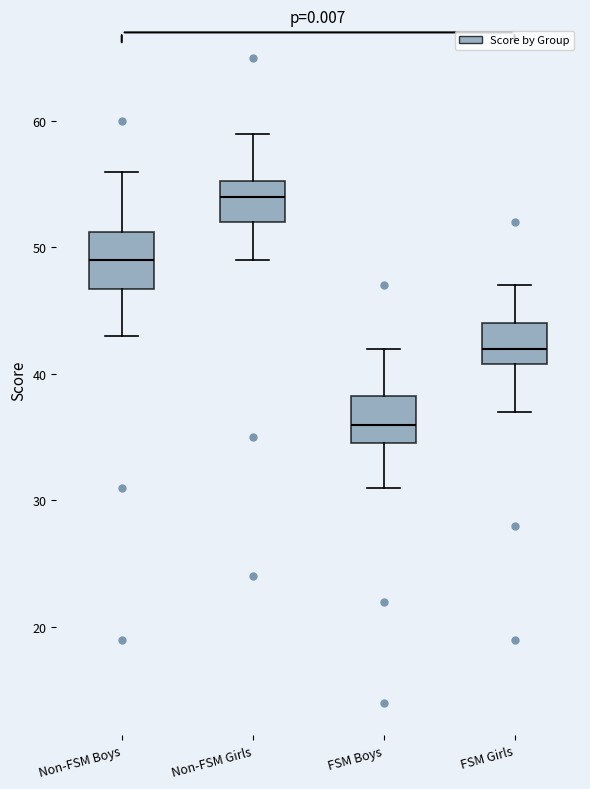

Reading left to right, read every box against the y-axis: the position of its median line, the range the box covers, and the ends of its whiskers. The values are not printed on the chart, so give them approximately, as read against the axis.

Non-FSM Boys: median 49, box 47 to 51, whiskers 43 to 56
Non-FSM Girls: median 54, box 52 to 55, whiskers 49 to 59
FSM Boys: median 36, box 35 to 38, whiskers 31 to 42
FSM Girls: median 42, box 41 to 44, whiskers 37 to 47